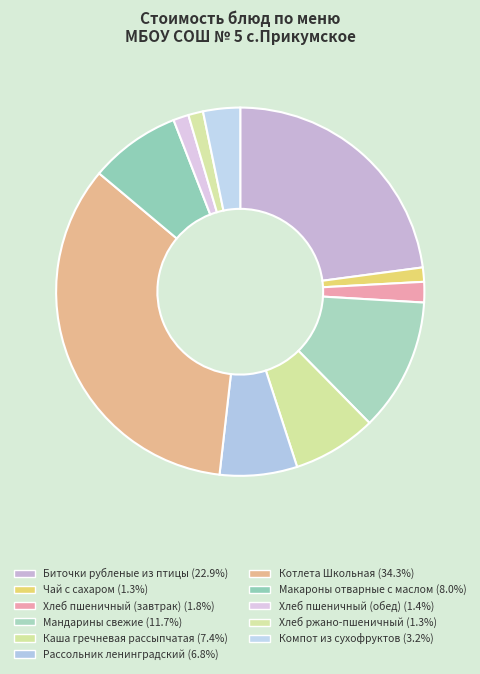

How many slices are in this pie chart?

11